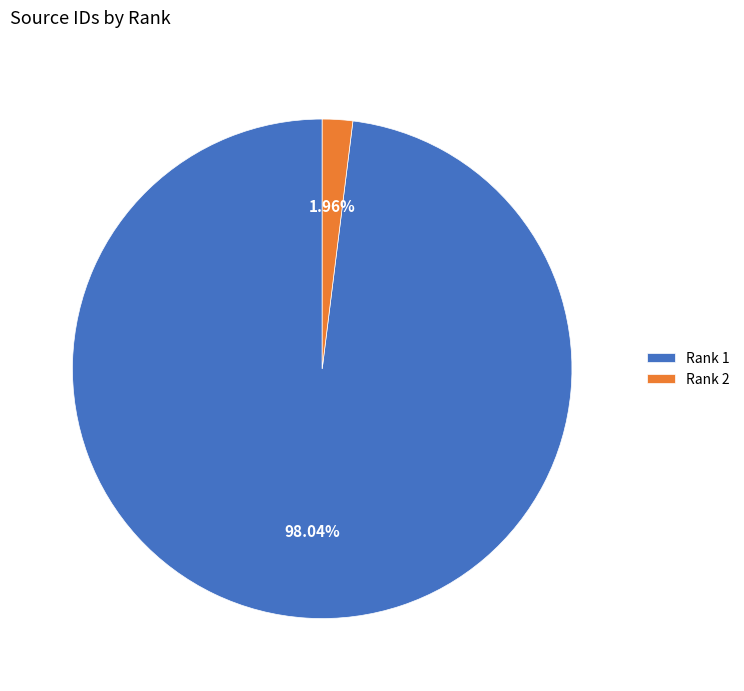

What is the majority slice?

Rank 1